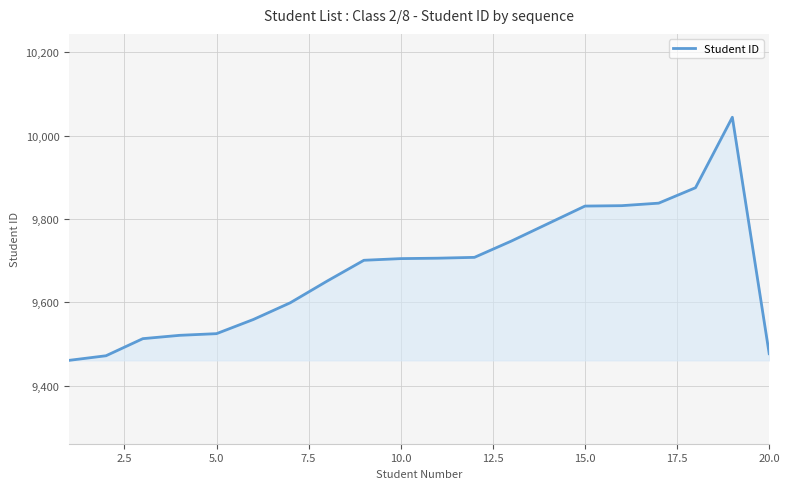

What is the maximum value shown in the chart?

10044